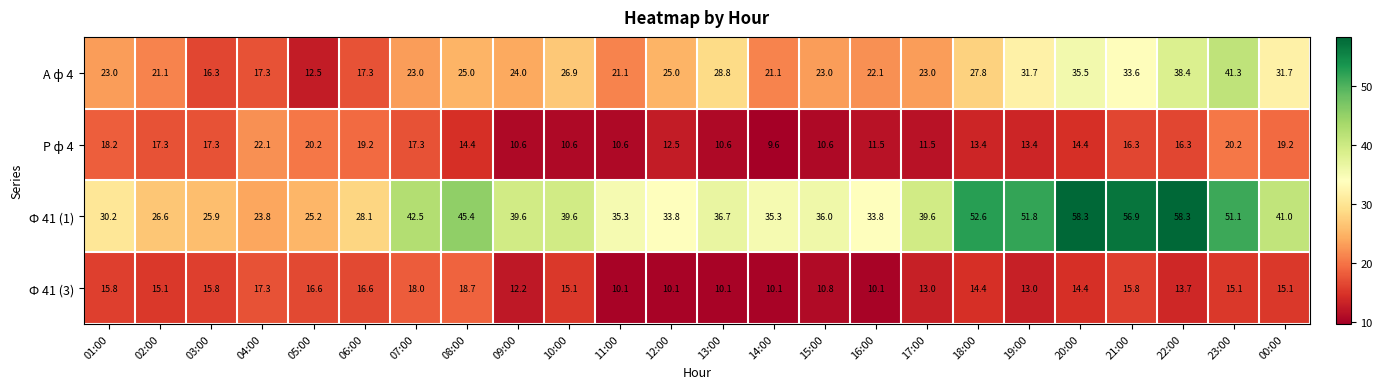

Read the А ф 4 value at 03:00.

16.3